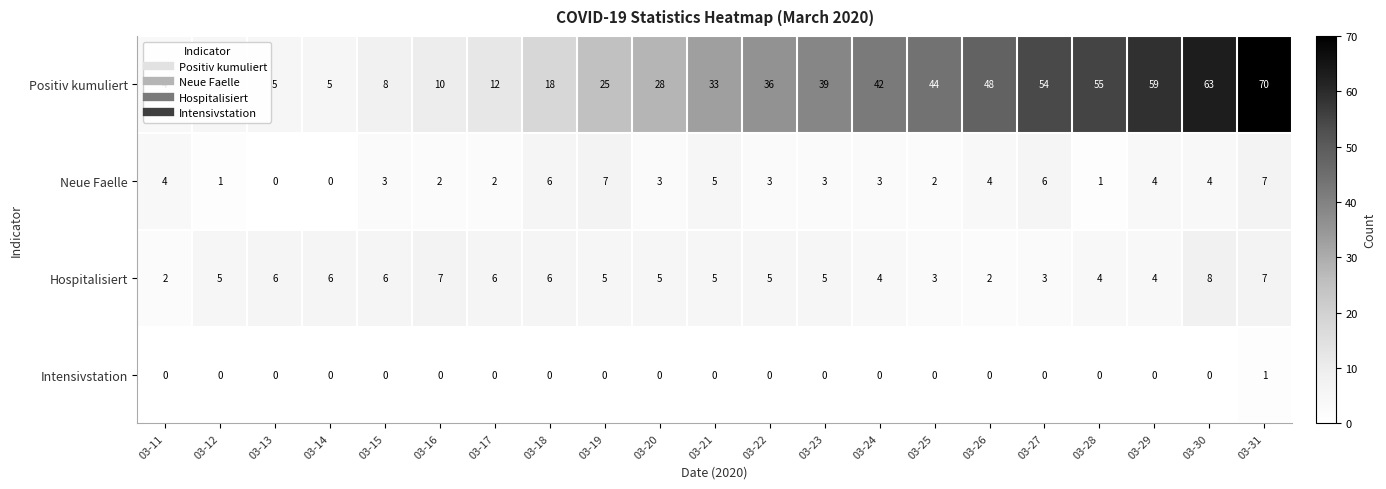

At 03-20, list the series in order from smallest to largest.

Intensivstation, Neue Faelle, Hospitalisiert, Positiv kumuliert